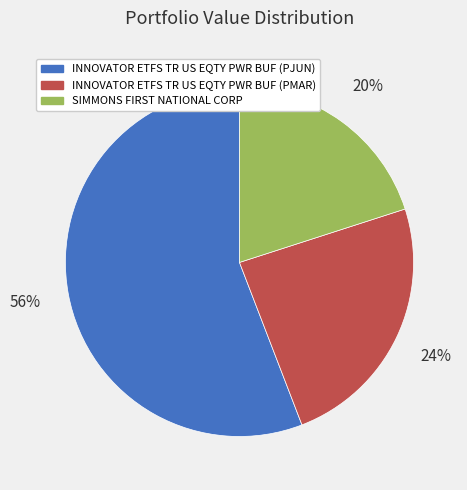

True or false: INNOVATOR ETFS TR US EQTY PWR BUF (PJUN) accounts for 69% of the total.

False